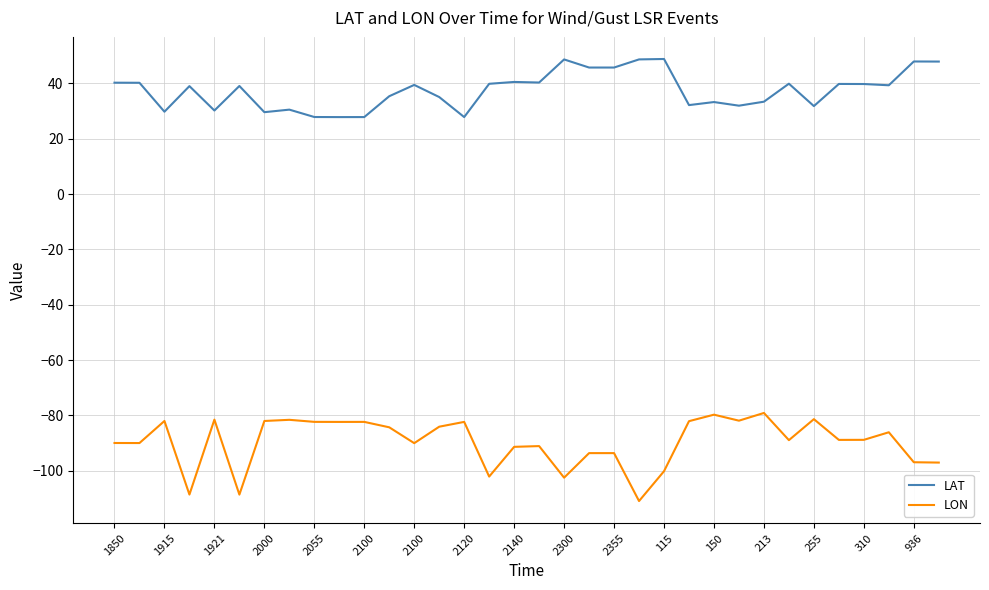

Which series has the largest total across all categories?

LAT